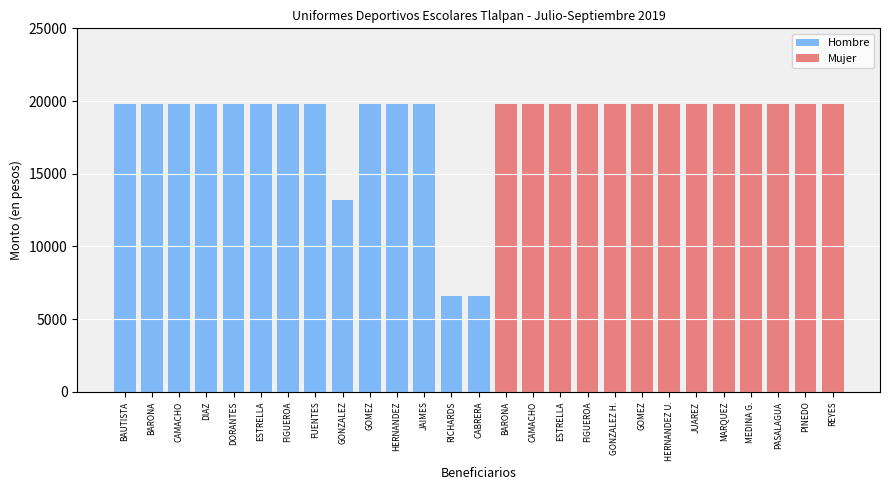

What is the difference between the maximum and minimum values?

13200